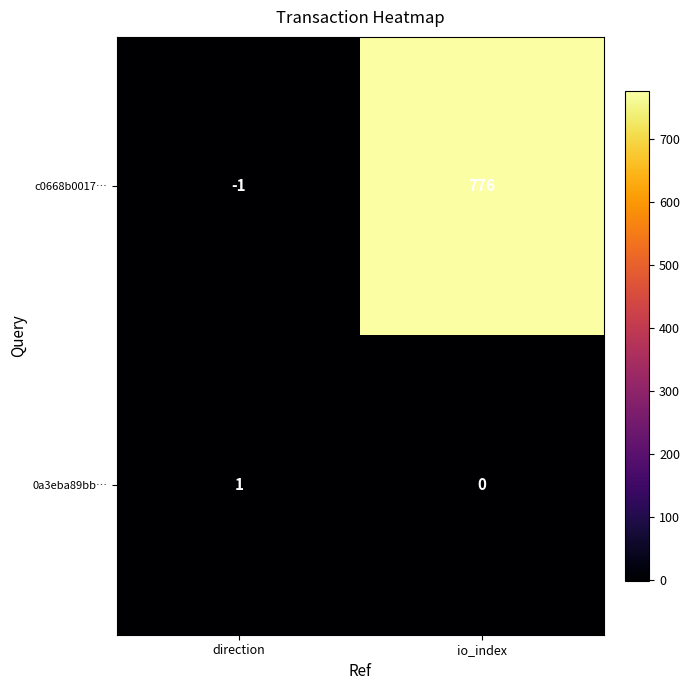

List the series in order of their peak value, lowest first.

0a3eba89bb…, c0668b0017…